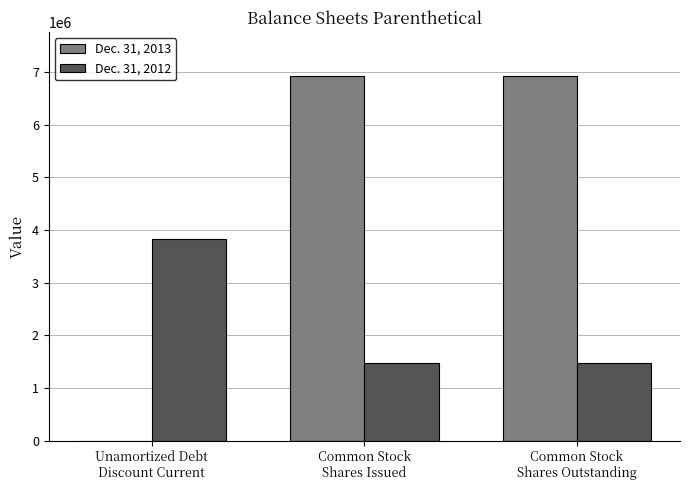

What are all the series names shown in the legend?

Dec. 31, 2013, Dec. 31, 2012